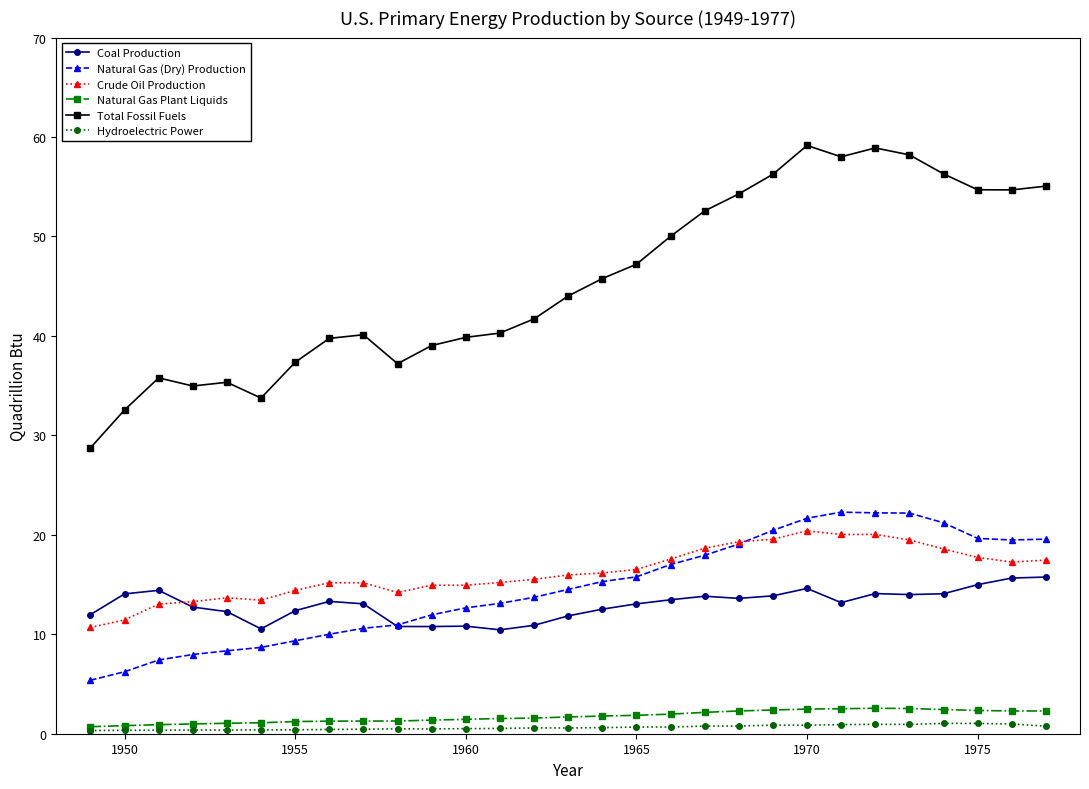

At how many categories does at least one series exceed 30?

28